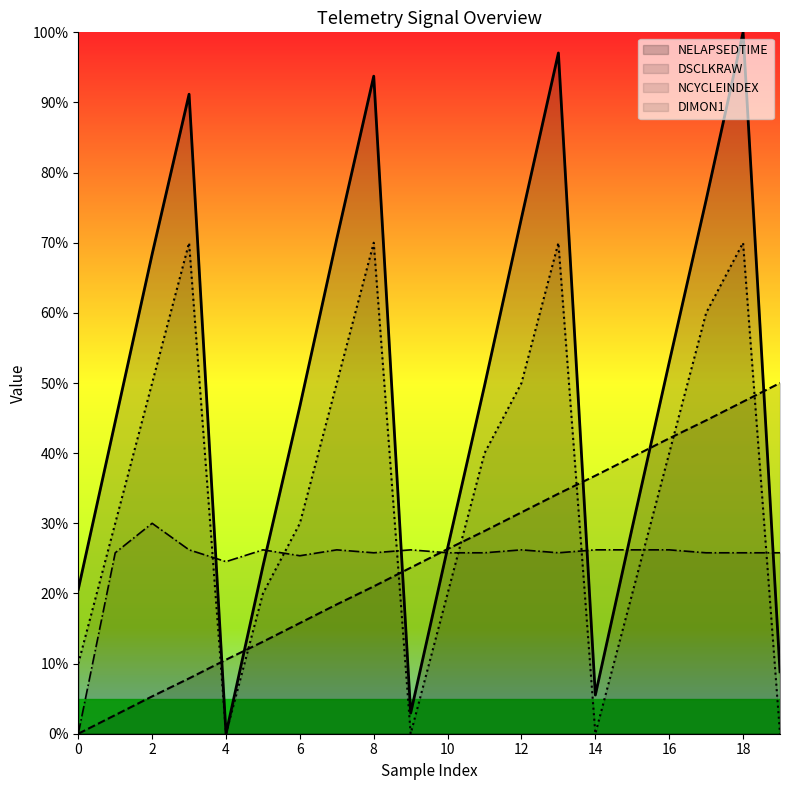

What is the sum of all DIMON1 values?

5.0